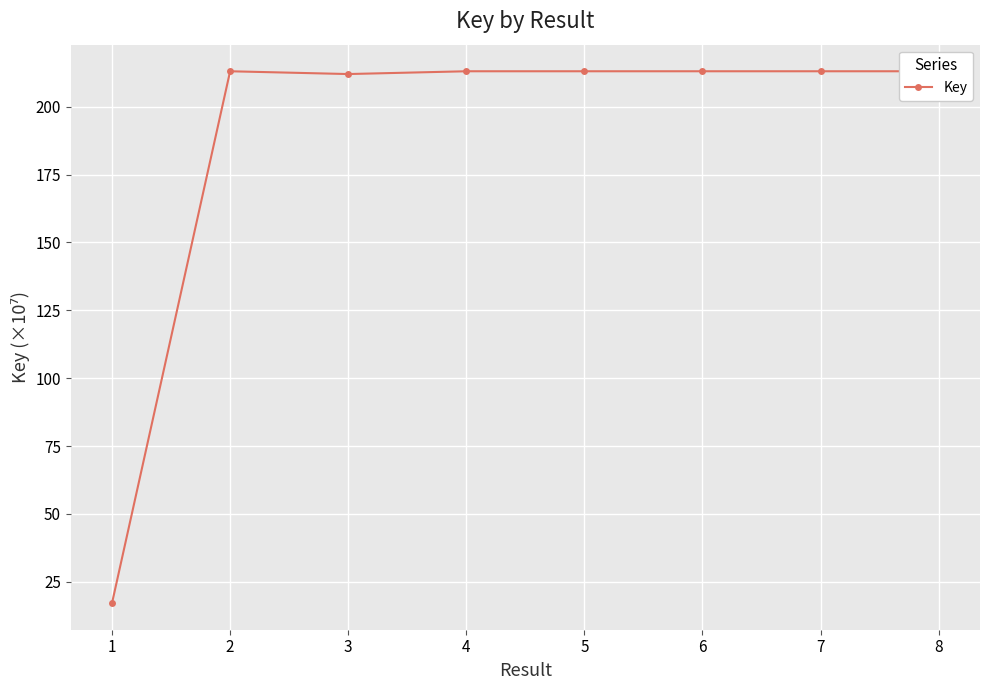

True or false: the data has more than 1 interior local peaks.

True